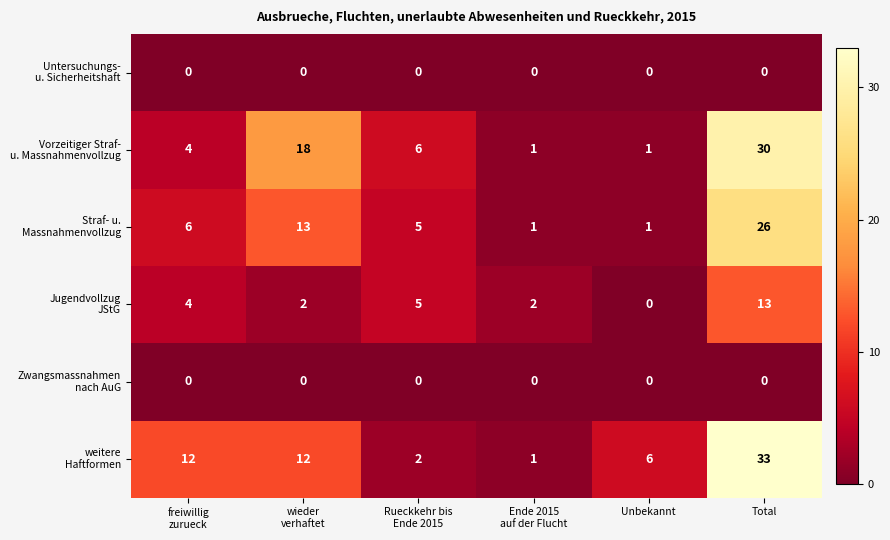

What is the maximum value shown in the chart?

33